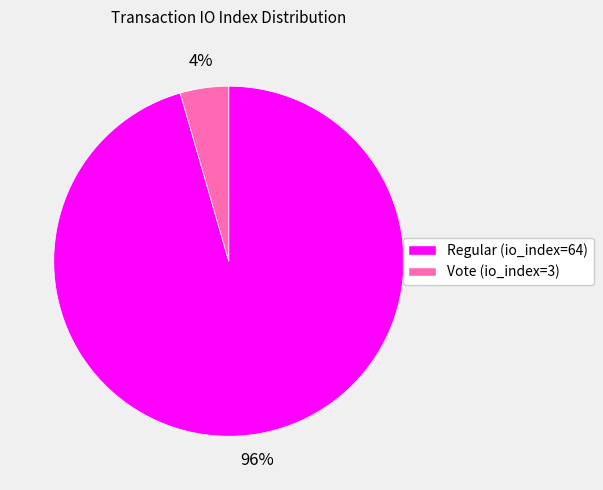

What is the largest slice in the pie chart?

Regular (io_index=64)